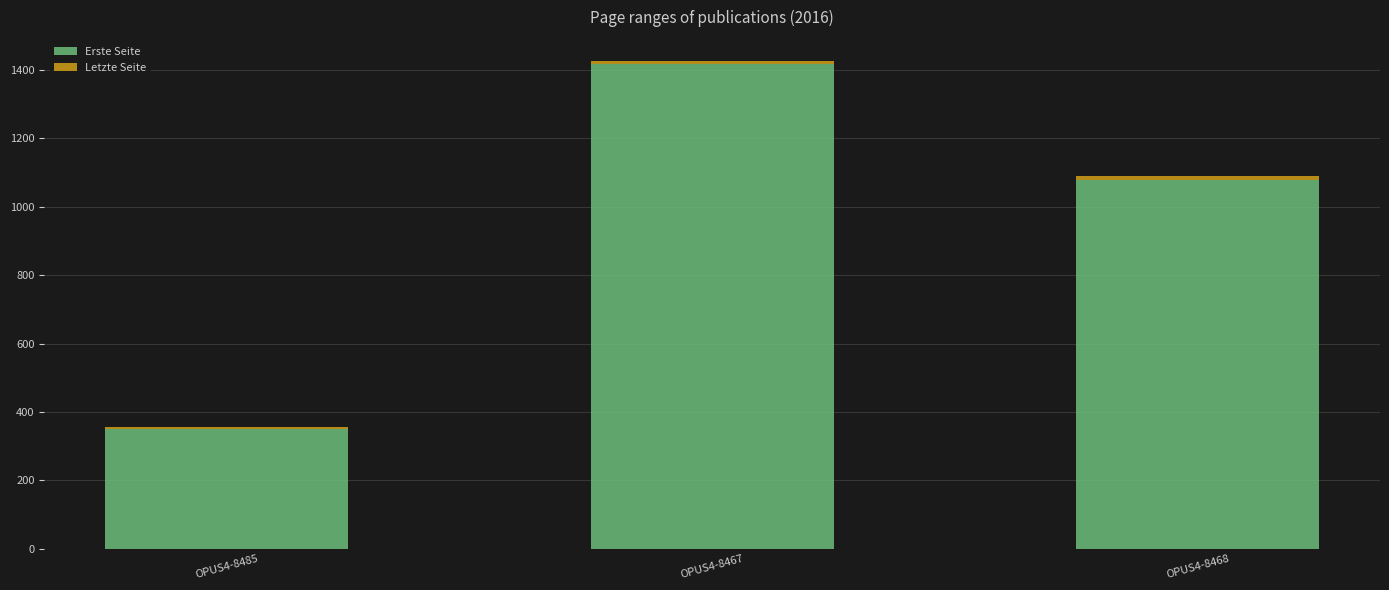

The Erste Seite series shows 159 at OPUS4-8485. True or false?

False